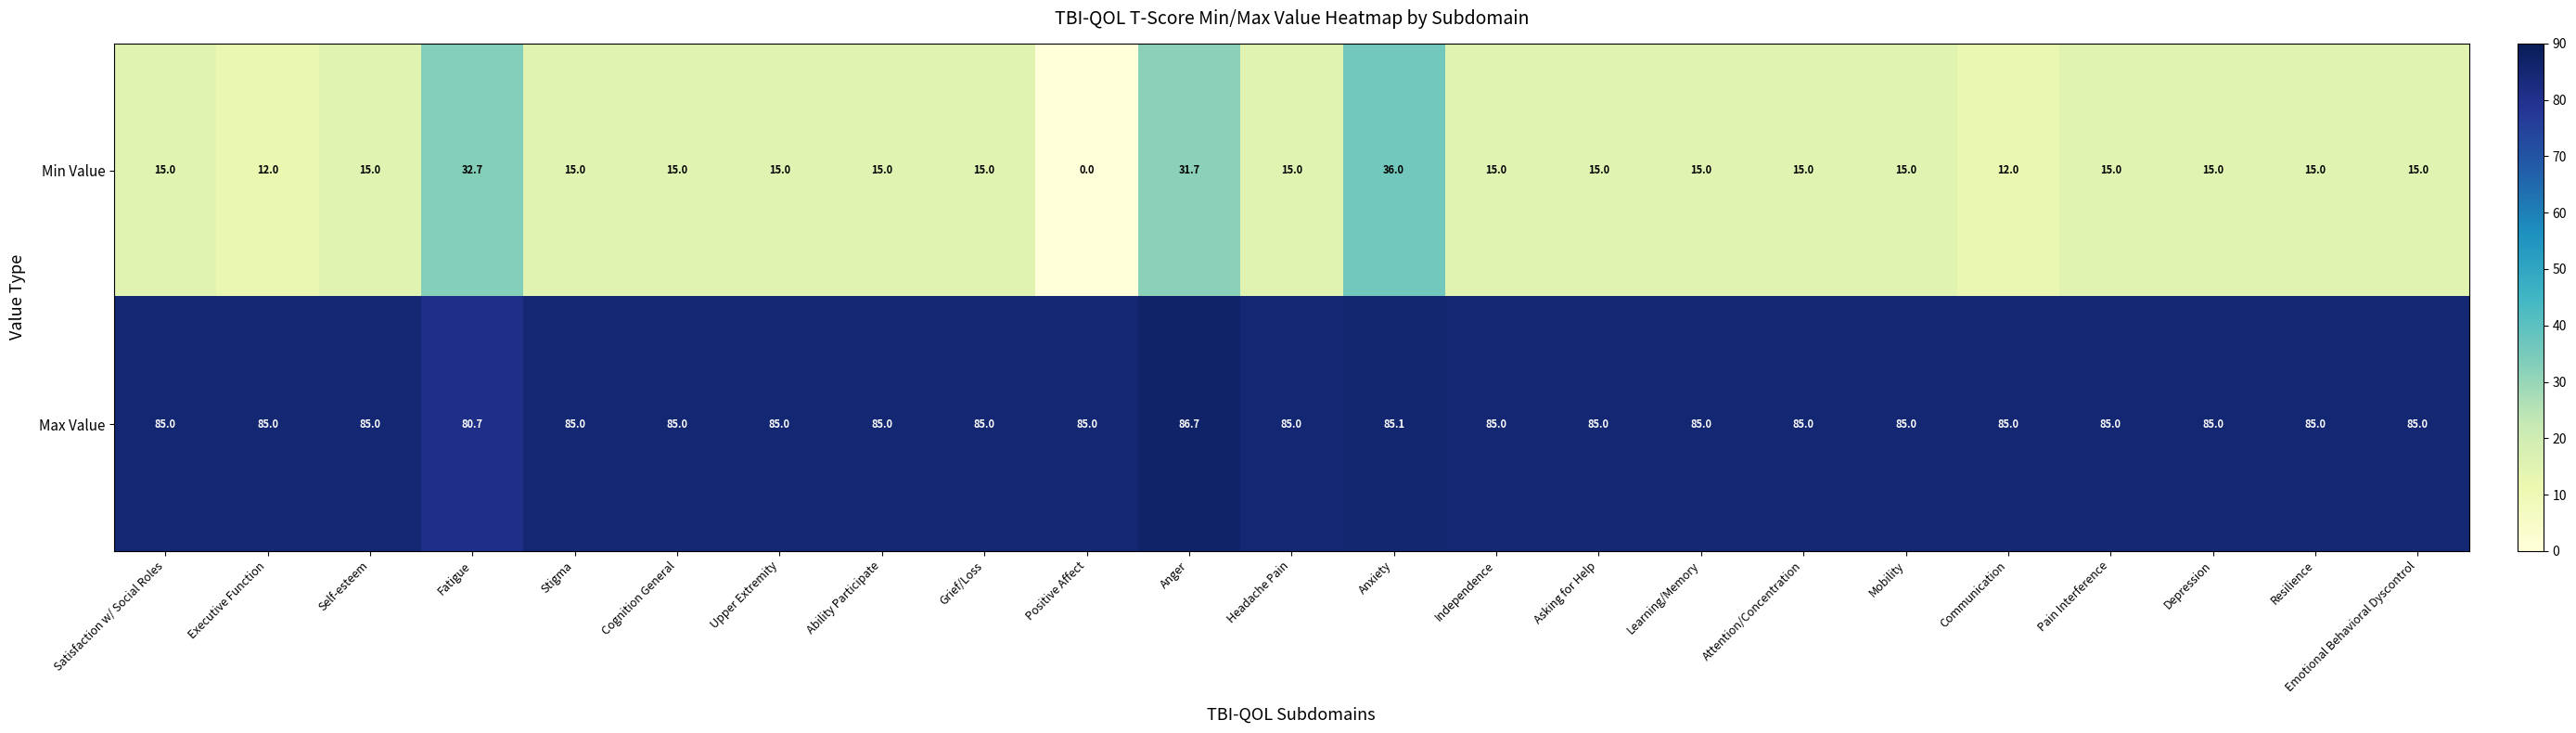

What is the difference between the second highest and second lowest values in the Min Value series?

20.7